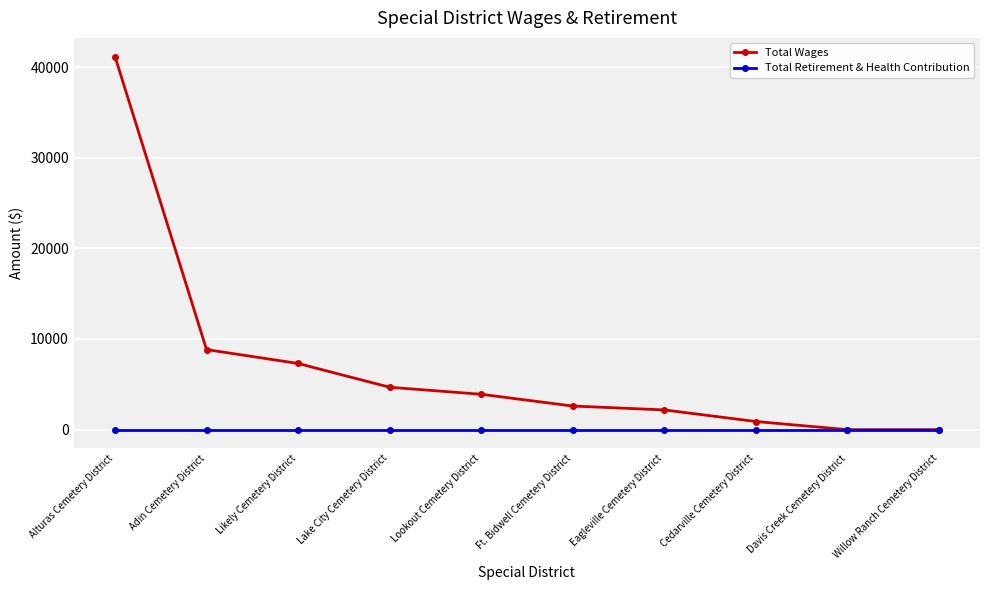

List the series in order of their overall mean, lowest first.

Total Retirement & Health Contribution, Total Wages